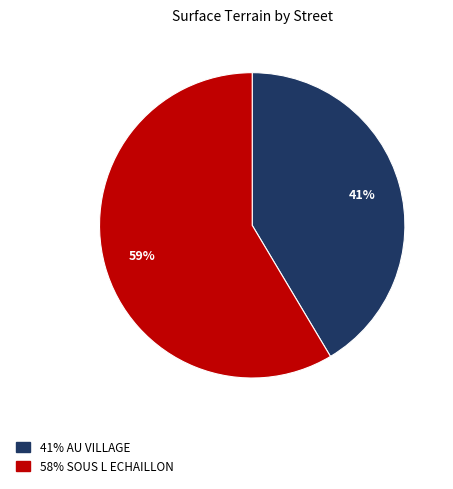

Count the number of slices in the pie.

2